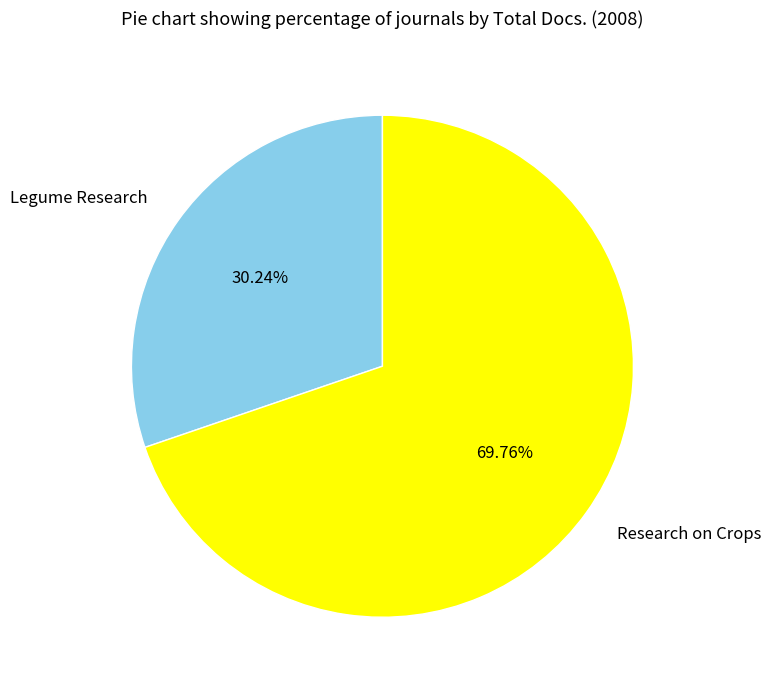

Which has a higher value, Research on Crops or Legume Research?

Research on Crops